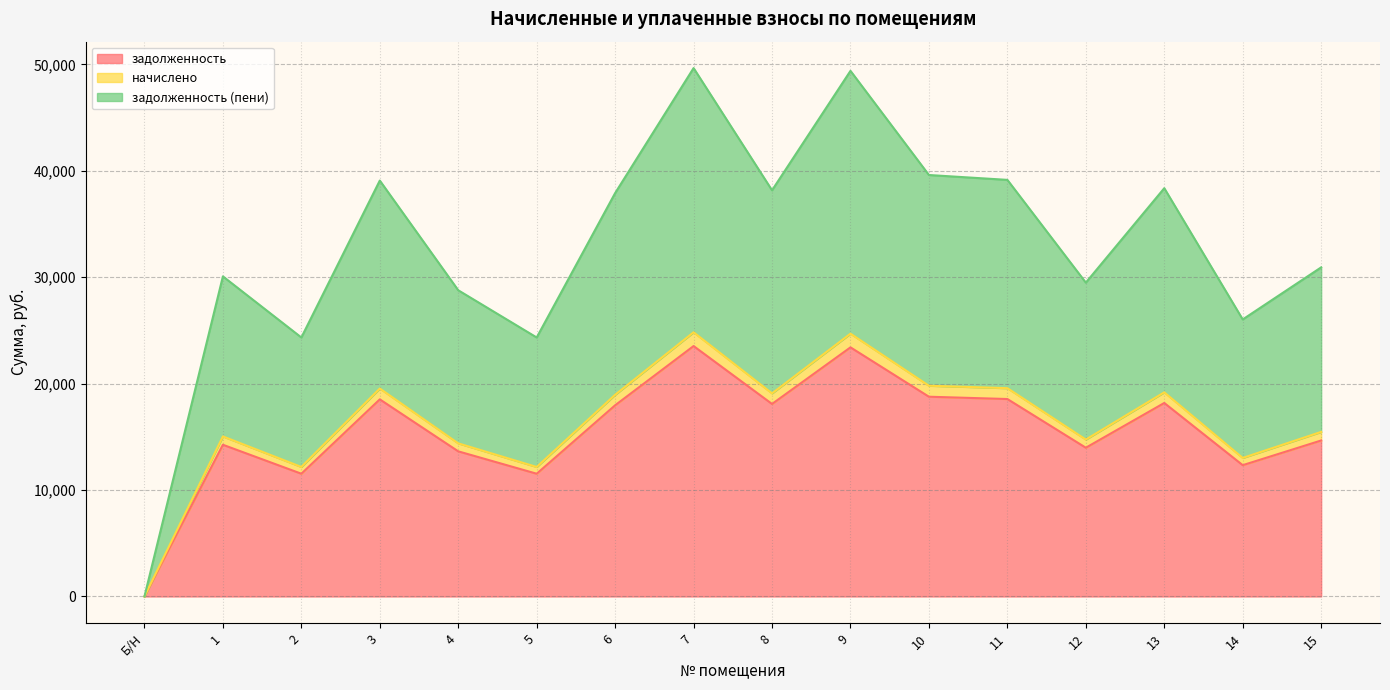

Reading right to left, extract all data points from this chart.

задолженность: 15=14658.0	14=12338.6	13=18183.4	12=13977.6	11=18554.4	10=18770.9	9=23409.5	8=18090.6	7=23533.2	6=17966.9	5=11534.6	4=13637.5	3=18523.4	2=11534.6	1=14256.0	Б/Н=0.0
начислено: 15=15464.3	14=13017.3	13=19183.6	12=14746.4	11=19575.0	10=19803.4	9=24697.1	8=19085.7	7=24827.7	6=18955.2	5=12169.1	4=14387.7	3=19542.3	2=12169.1	1=15040.2	Б/Н=0.0
задолженность (пени): 15=30928.6	14=26034.7	13=38367.1	12=29492.9	11=39150.0	10=39606.8	9=49394.3	8=38171.4	7=49655.3	6=37910.3	5=24338.2	4=28775.3	3=39084.7	2=24338.2	1=30080.3	Б/Н=0.0